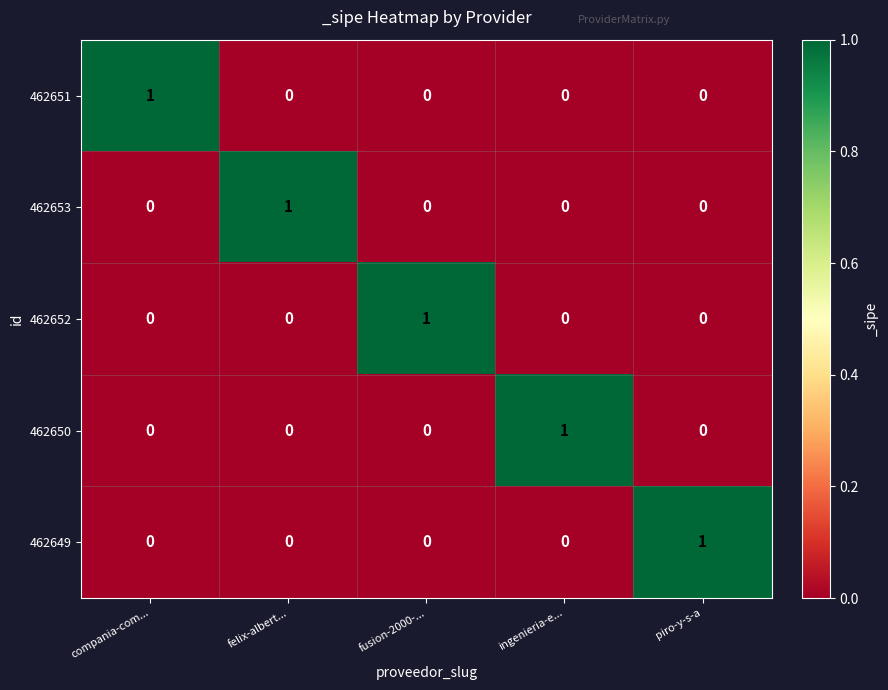

How many 462653 values are between 0 and 1?

5